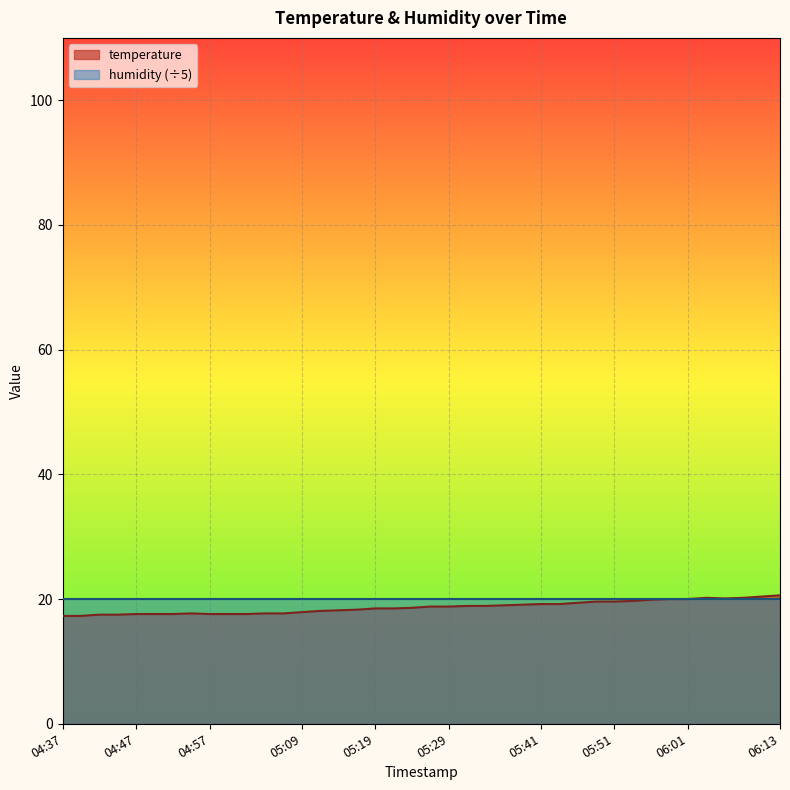

At which label is the value closest to 18?

05:09